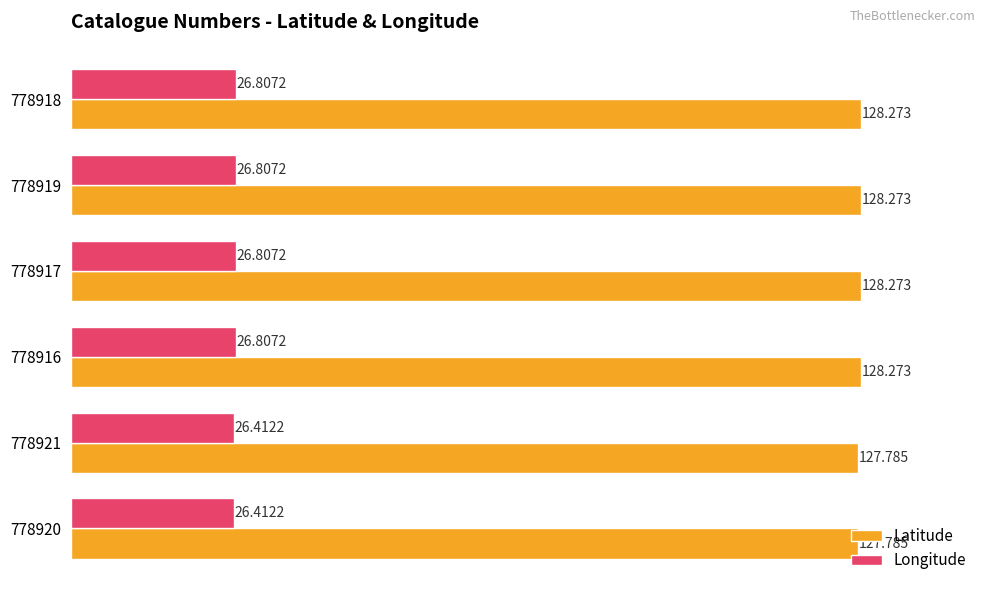

Which series has the largest total across all categories?

Latitude